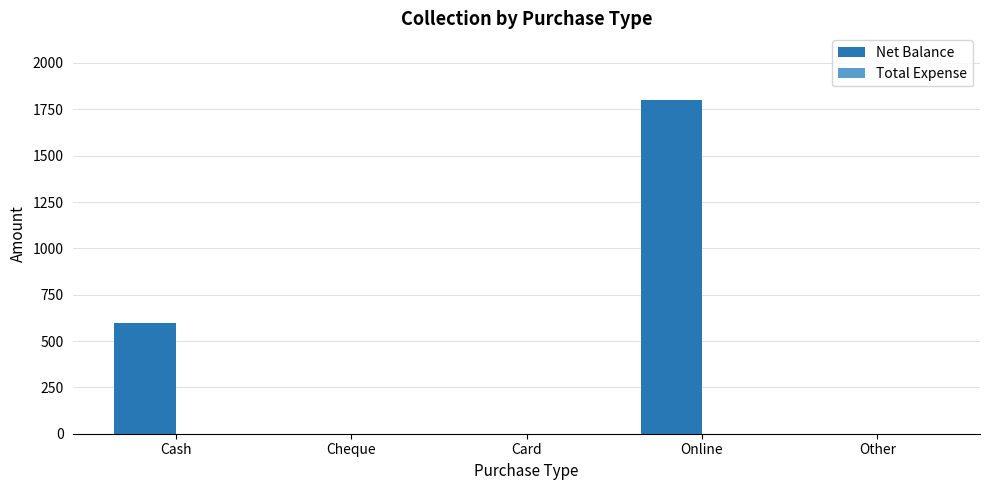

What is the maximum value shown in the chart?

1800